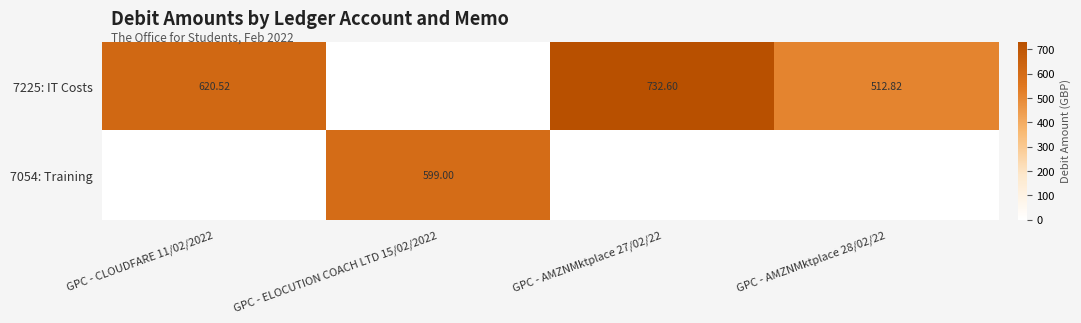

What is the sum of all 7225: IT Costs values?

1865.9